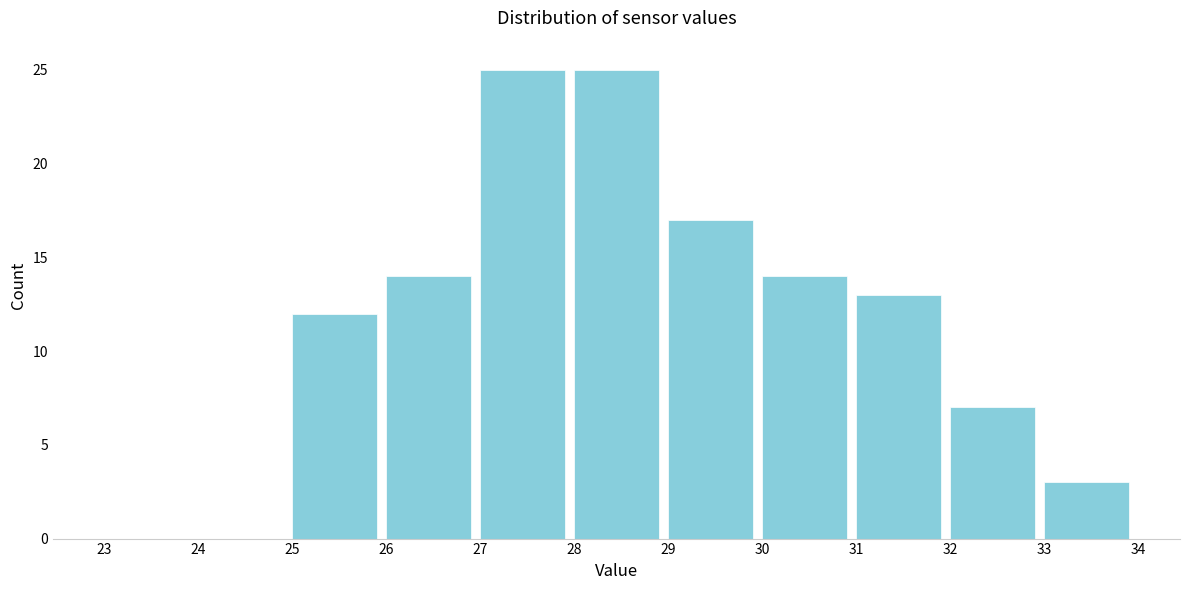

What is the height of the bar covering 28 to 29 on the x-axis? The values are not printed on the chart, so give them approximately, as read against the axis.

25